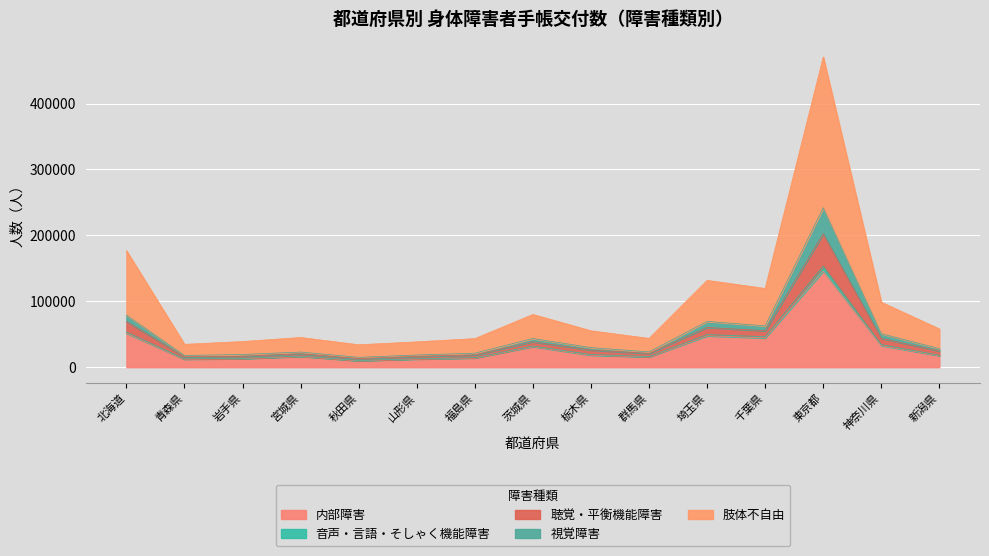

True or false: 音声・言語・そしゃく機能障害 and 内部障害 cross at least once.

False